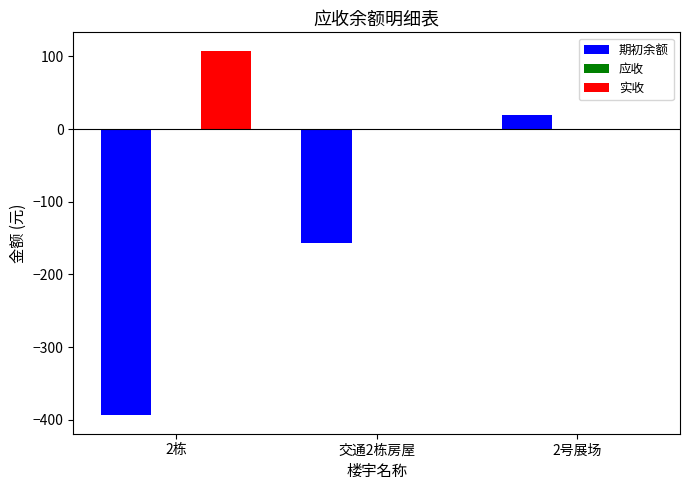

Is it true that 实收 equals 108.0 at 2栋?

True